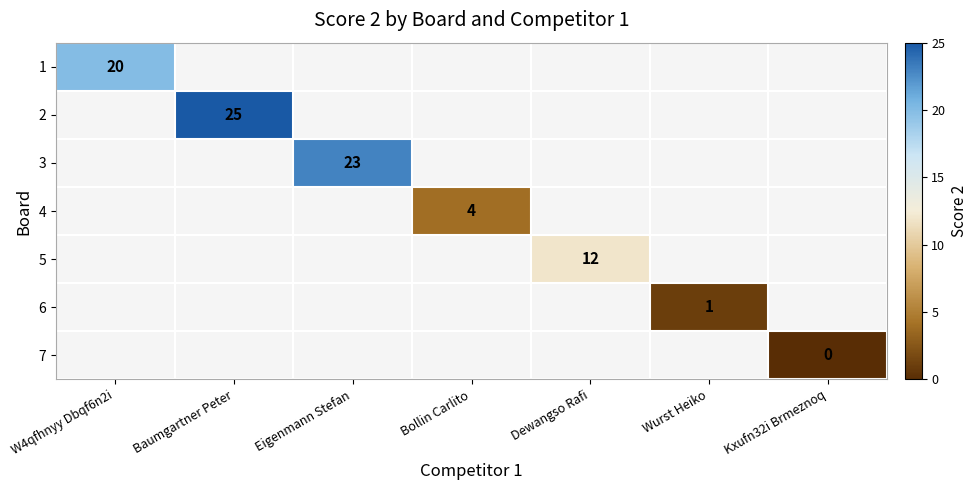

True or false: 1 has a value of 20 at W4qfhnyy Dbqf6n2i.

True